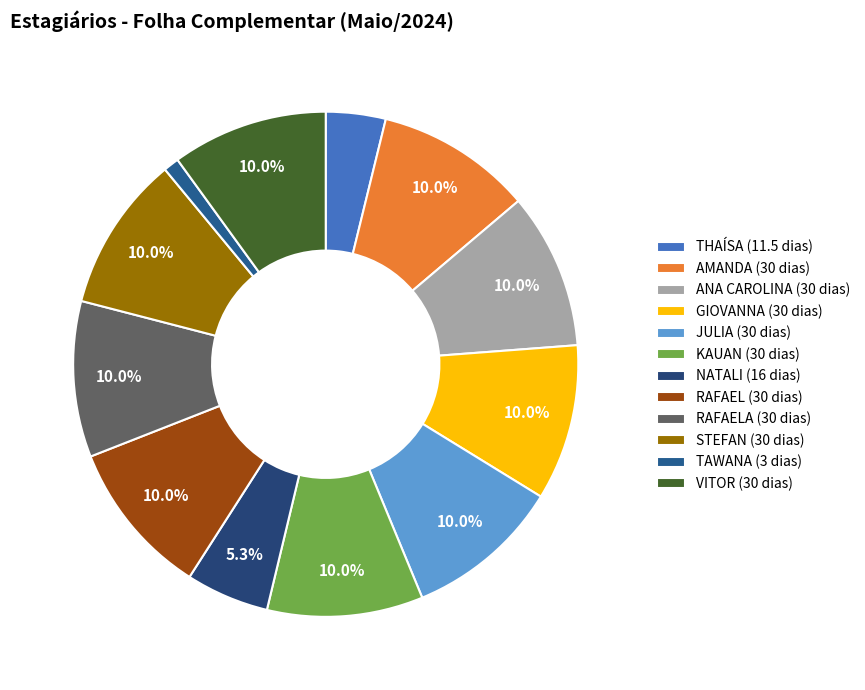

Which has a higher value, THAÍSA (11.5 dias) or RAFAEL (30 dias)?

RAFAEL (30 dias)